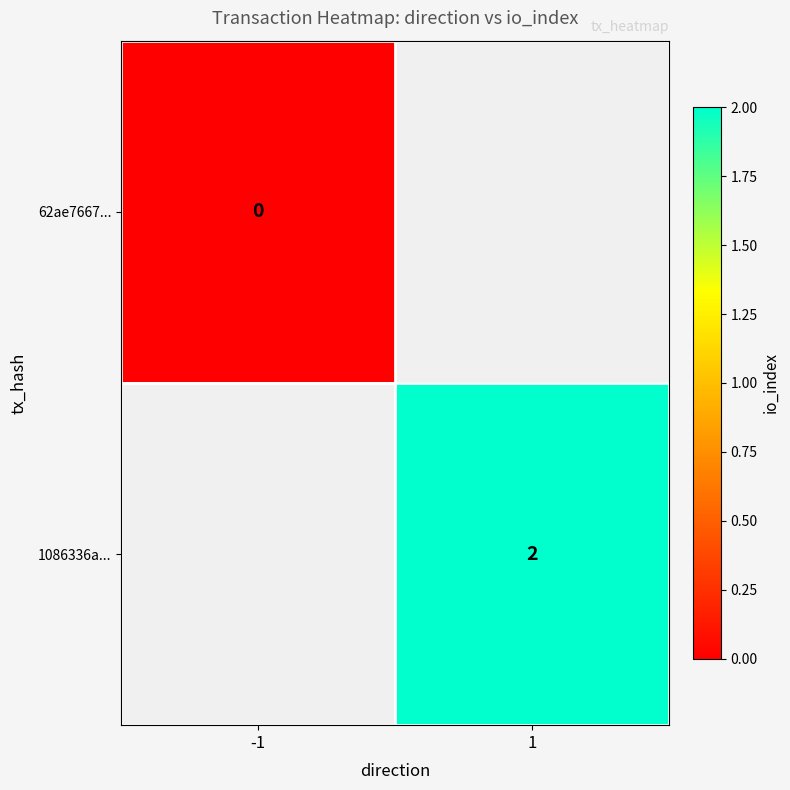

How many categories are shown in the chart?

2